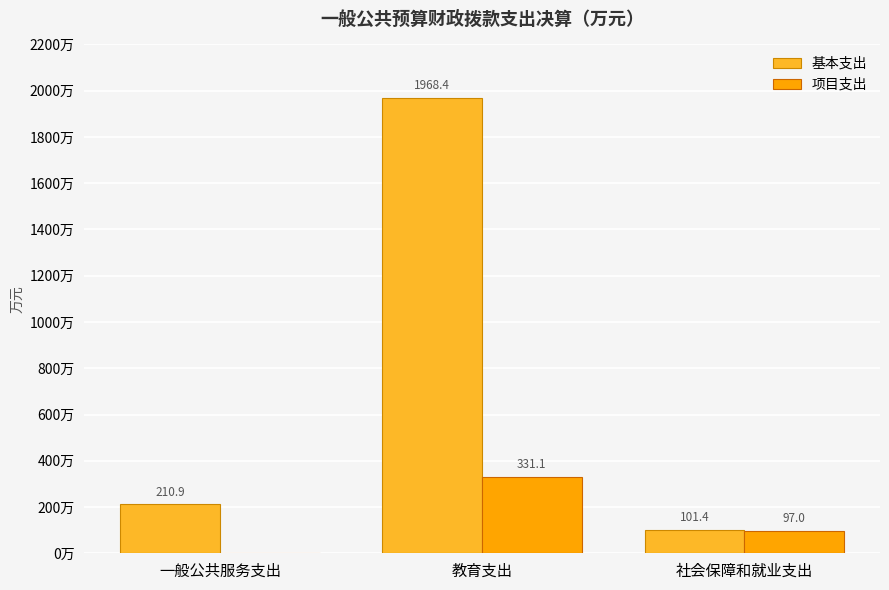

Between 教育支出 and 社会保障和就业支出, which series saw the biggest shift?

基本支出